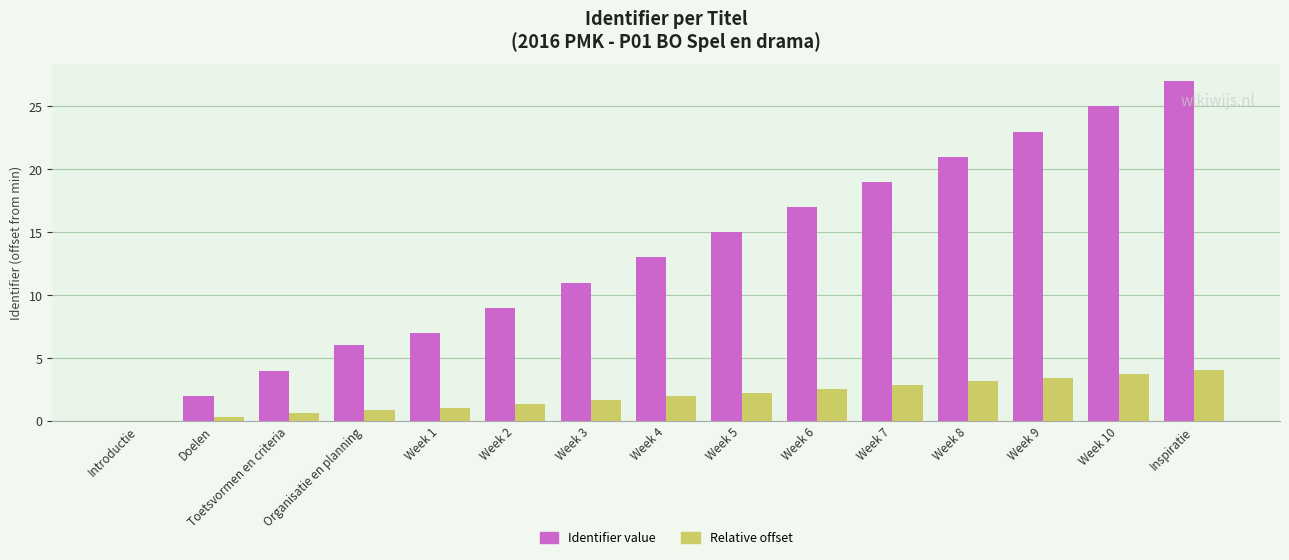

Is it true that Identifier value equals 13.0 at Week 4?

True